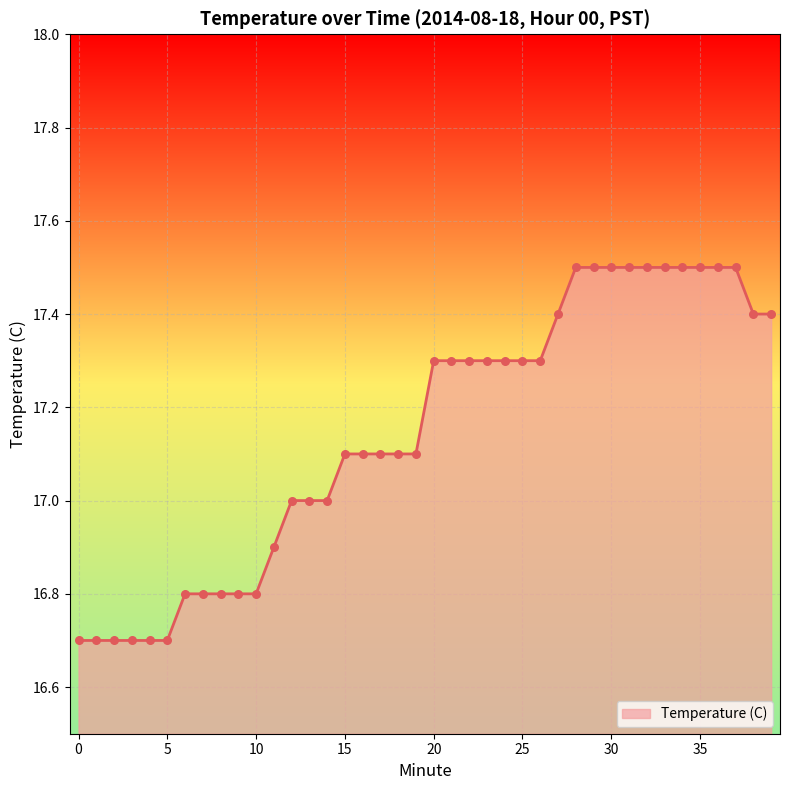

What is the greatest value displayed?

17.5